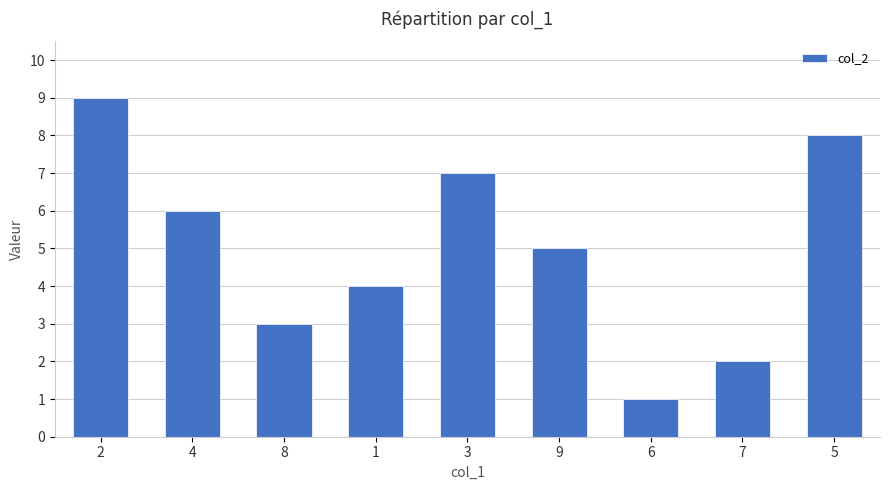

What is the sum of the values at 6 and 9?

6